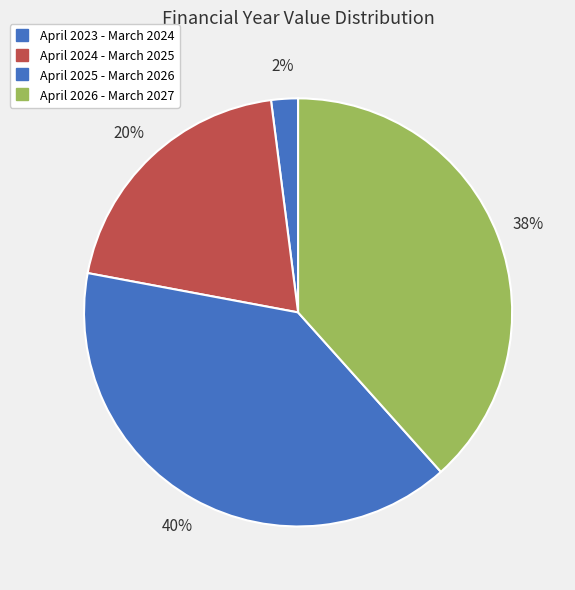

To the nearest percent, what portion does April 2023 - March 2024 represent?

2%